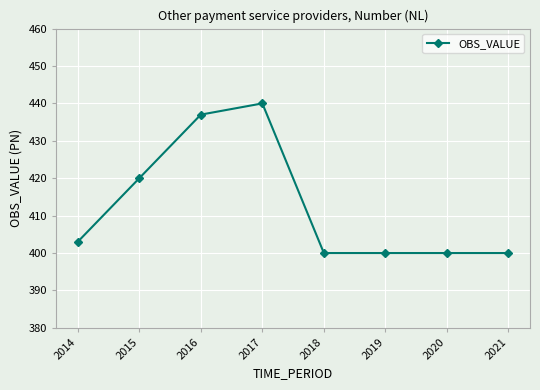

What is the value of the 5th point from the left?

400